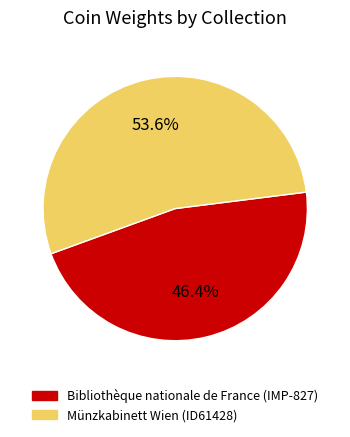

Rank the categories by value from highest to lowest.

Münzkabinett Wien (ID61428), Bibliothèque nationale de France (IMP-827)